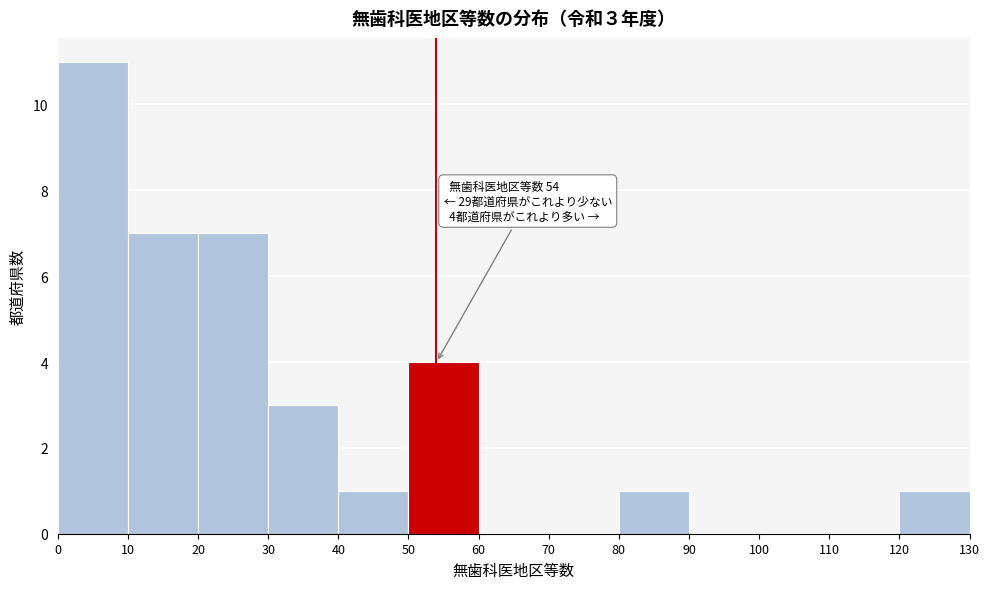

Over which range of the x-axis is the bar tallest?

0 to 10